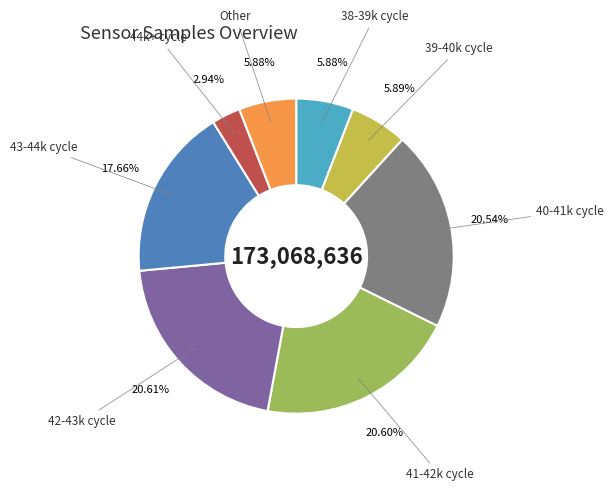

Is there a majority slice in this chart?

No